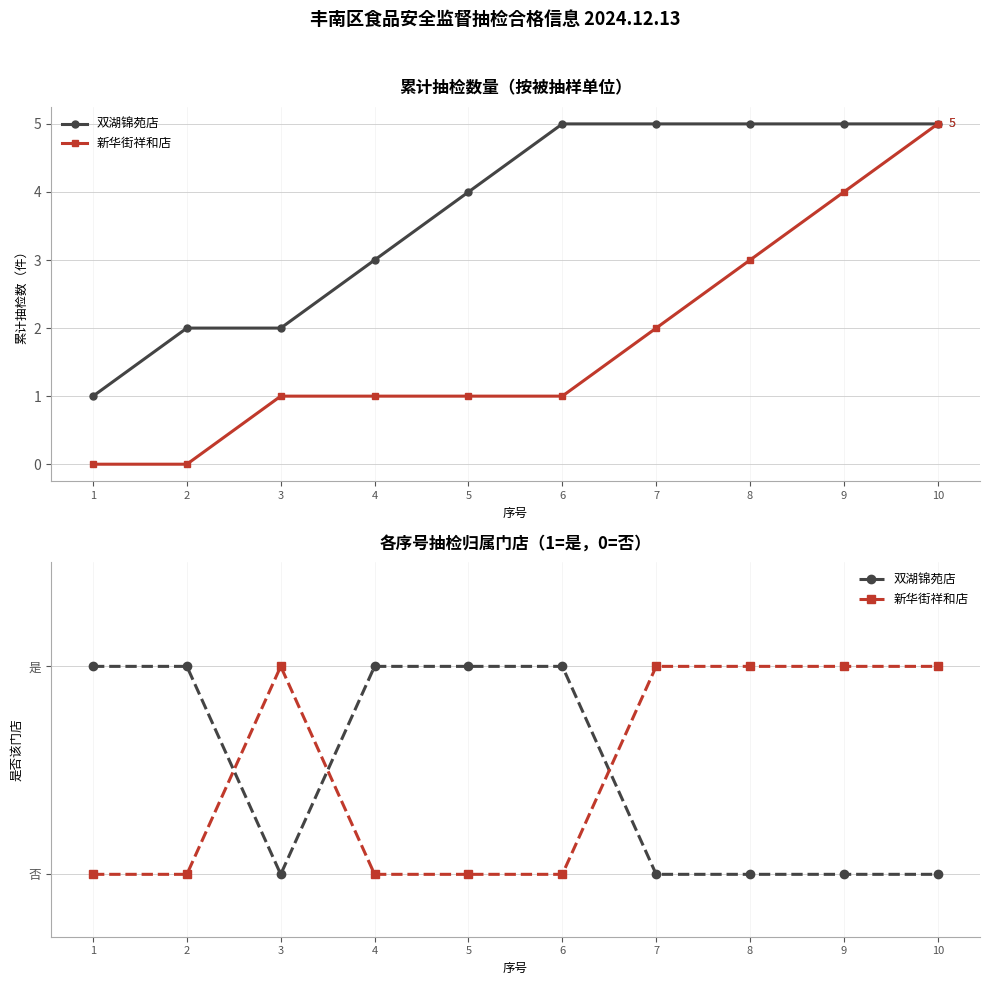

Reading left to right, extract all data points from this chart.

双湖锦苑店: 1=1	2=1	3=0	4=1	5=1	6=1	7=0	8=0	9=0	10=0
新华街祥和店: 1=0	2=0	3=1	4=0	5=0	6=0	7=1	8=1	9=1	10=1